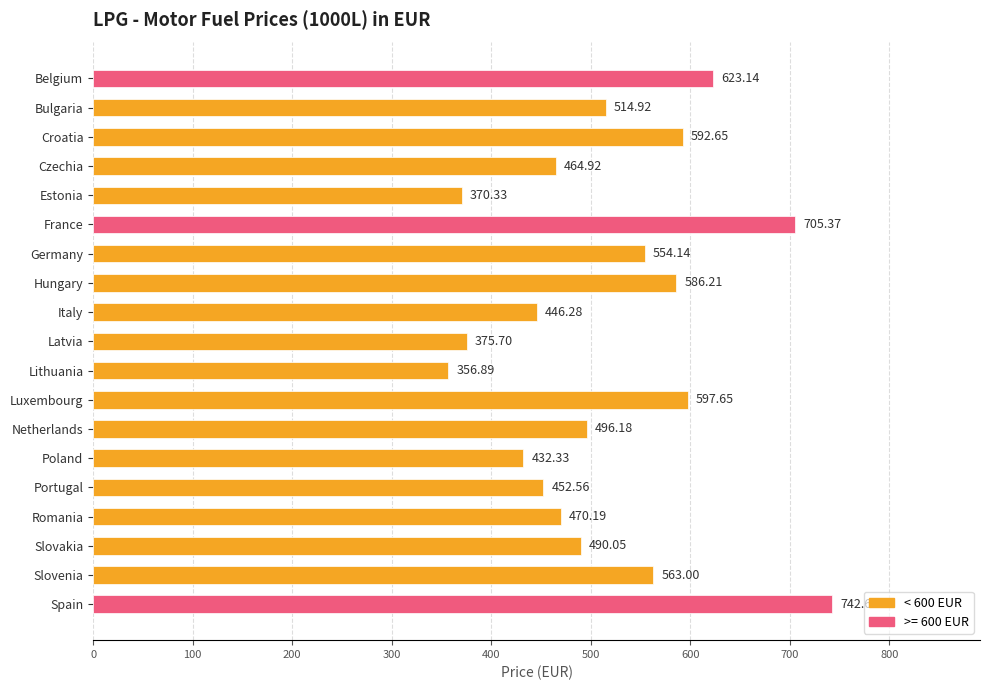

Where is the data nearest to the value 549?

Germany